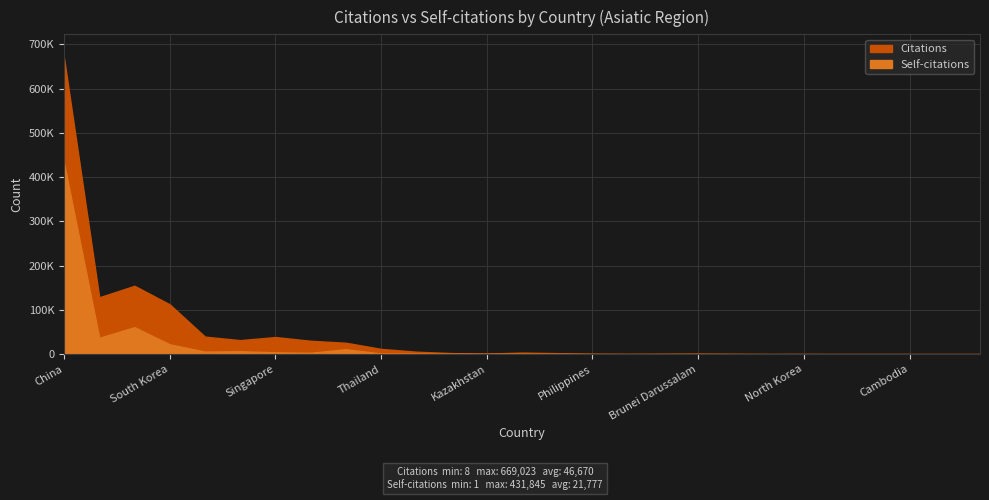

The Citations series shows 4037 at Thailand. True or false?

False